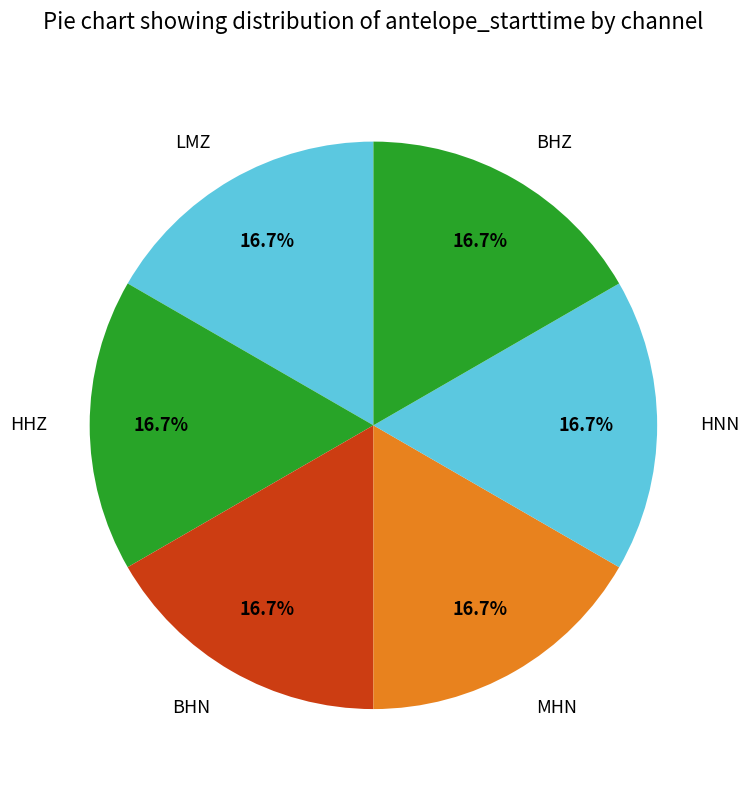

Approximately how many times larger is the value at HHZ compared to BHN?

1.0